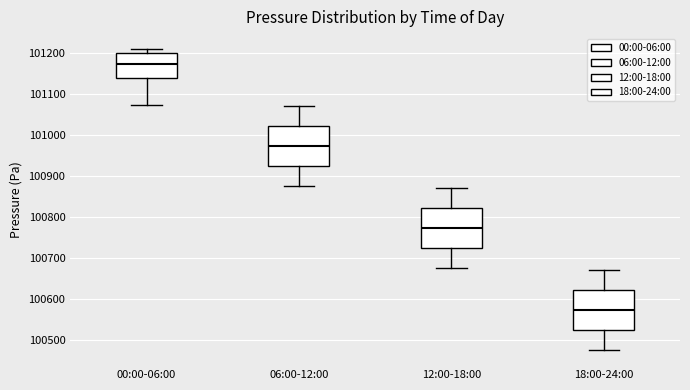

Reading left to right, read every box against the y-axis: the position of its median line, the range the box covers, and the ends of its whiskers. The values are not printed on the chart, so give them approximately, as read against the axis.

00:00-06:00: median 101170, box 101140 to 101200, whiskers 101070 to 101210
06:00-12:00: median 100970, box 100920 to 101020, whiskers 100880 to 101070
12:00-18:00: median 100770, box 100720 to 100820, whiskers 100680 to 100870
18:00-24:00: median 100570, box 100520 to 100620, whiskers 100480 to 100670